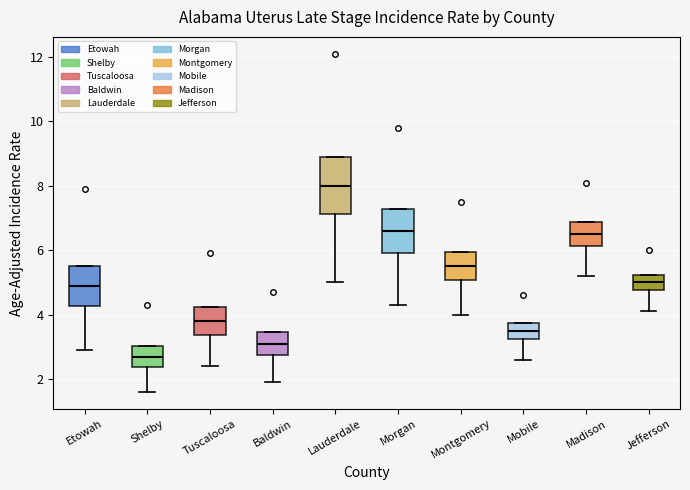

Which box has the lowest median line?

Shelby